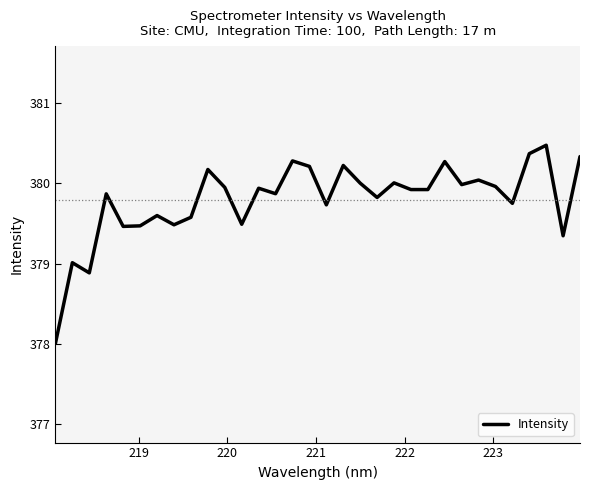

What is the greatest value displayed?

380.5